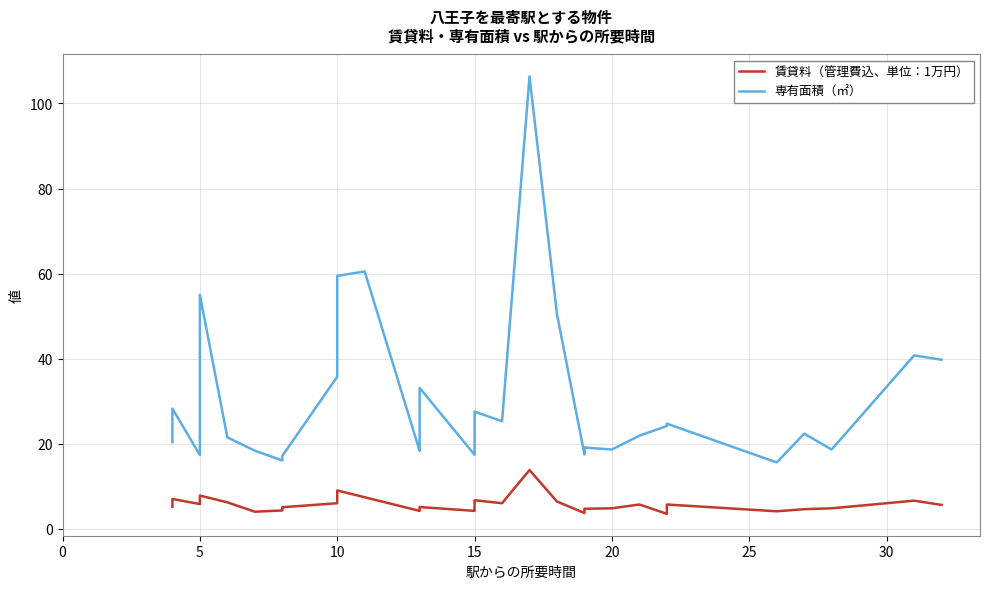

What is the minimum value shown in the chart?

3.5